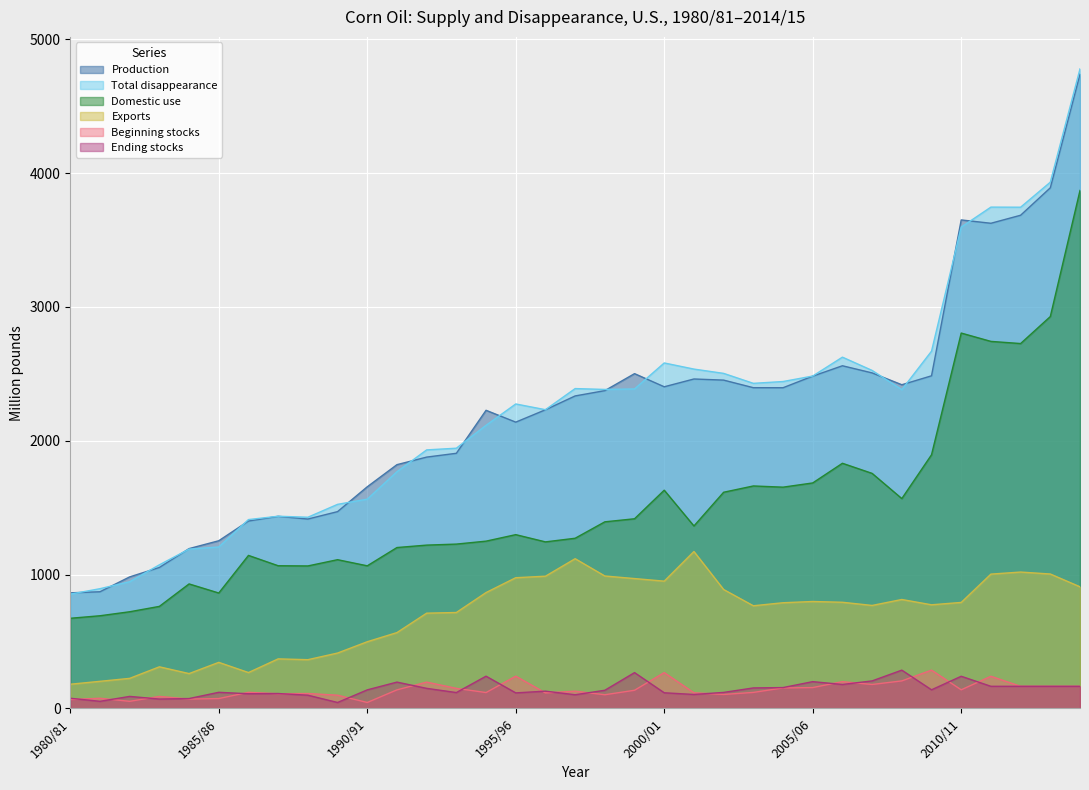

How many values in the Domestic use series exceed 1298?

18